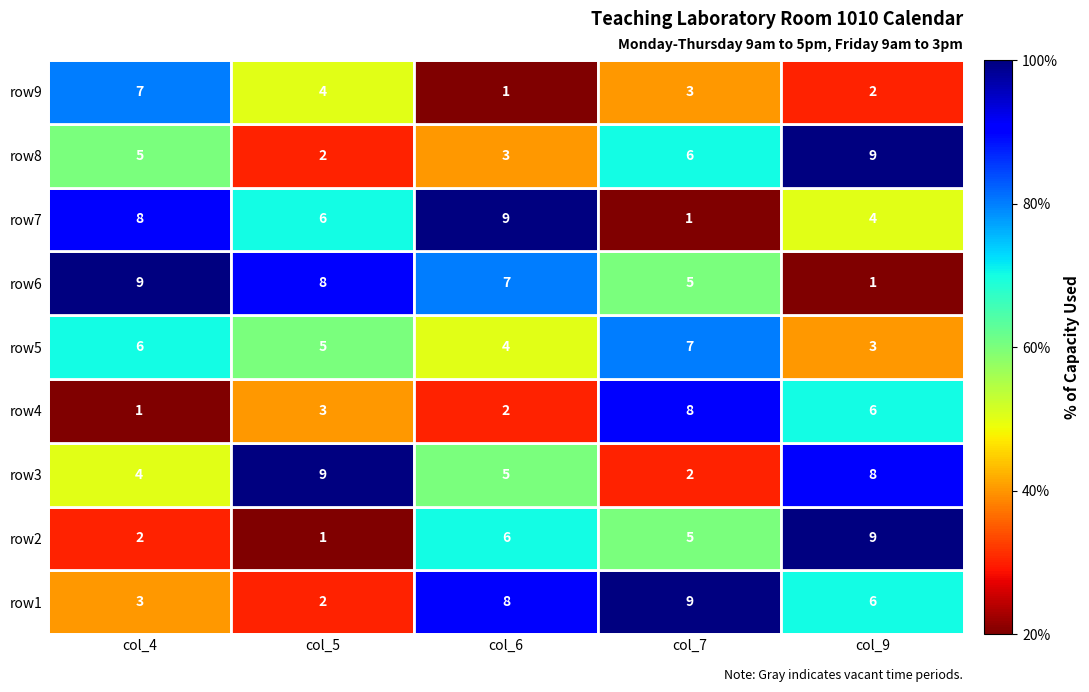

Rank the categories by row1 value from highest to lowest.

col_7, col_6, col_9, col_4, col_5